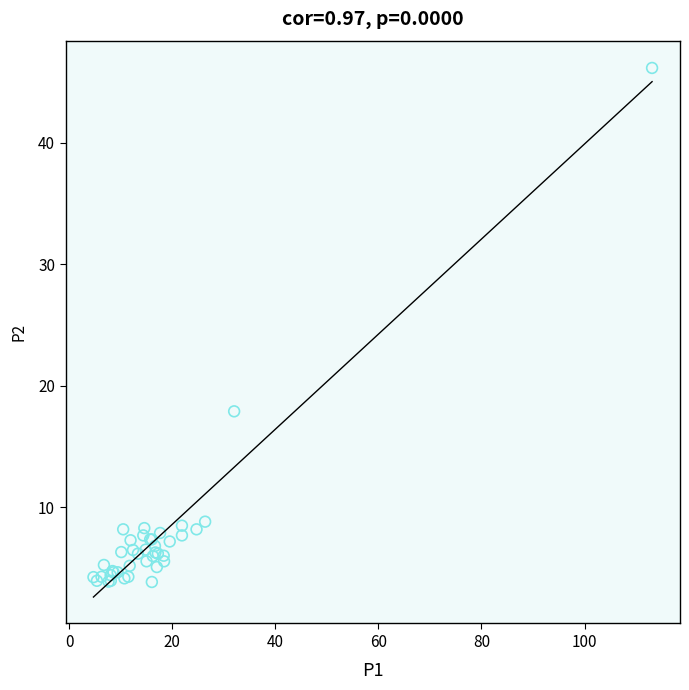

What Y value in the scatter plot is closest to 25?

17.9